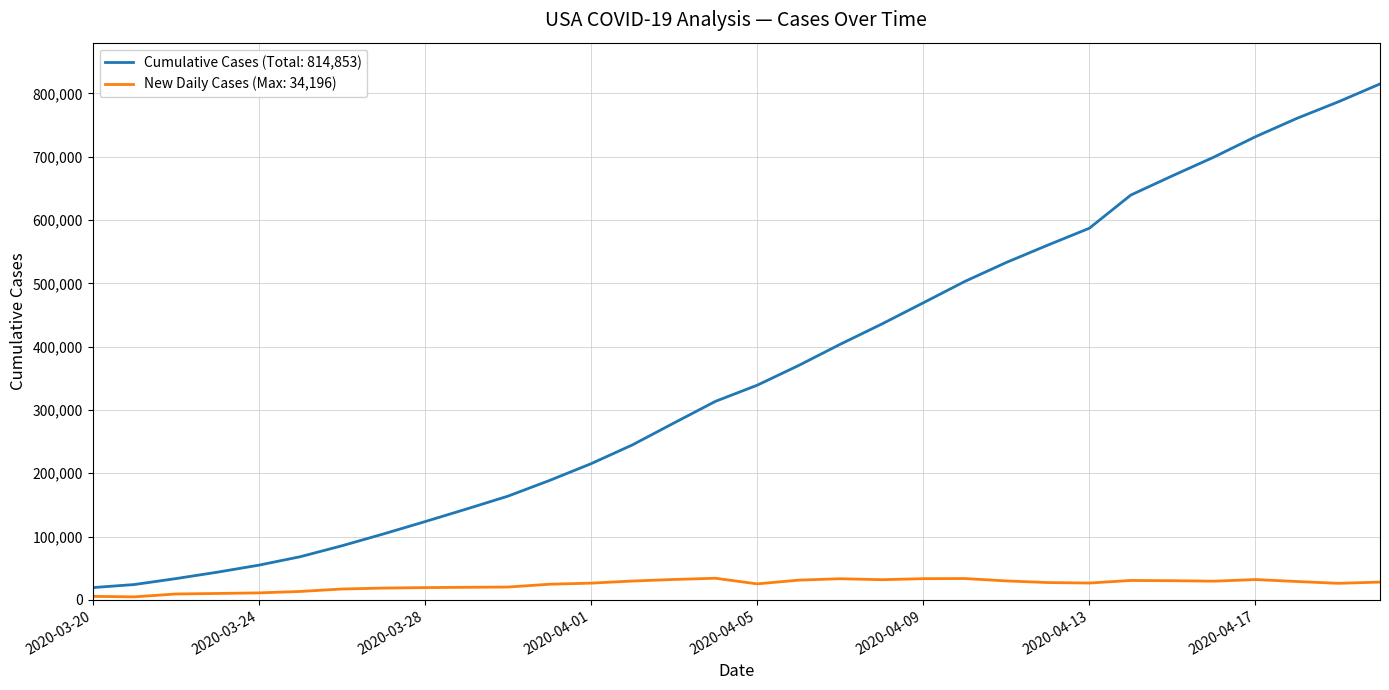

Rank the series by their maximum value, from highest to lowest.

Cumulative Cases (Total: 814,853), New Daily Cases (Max: 34,196)